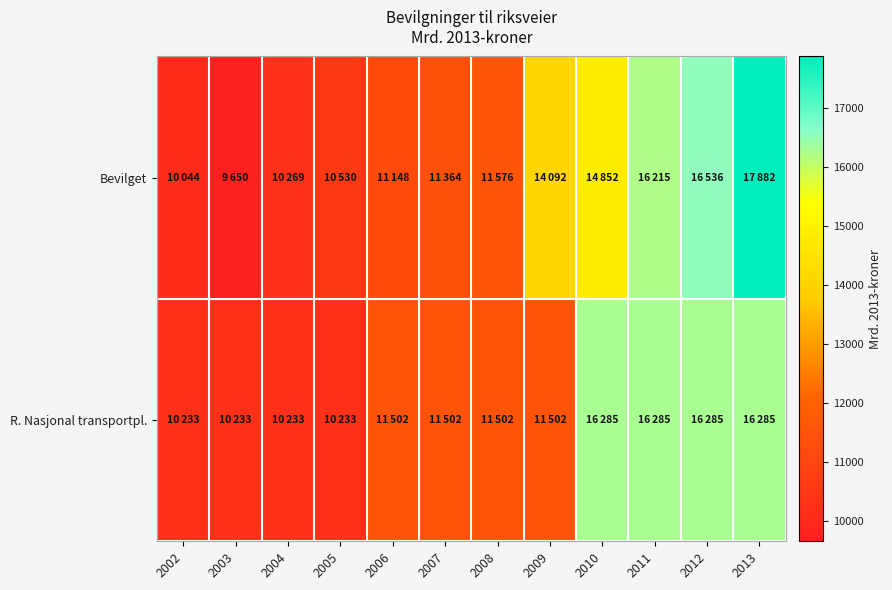

Which series has the largest total across all categories?

Bevilget